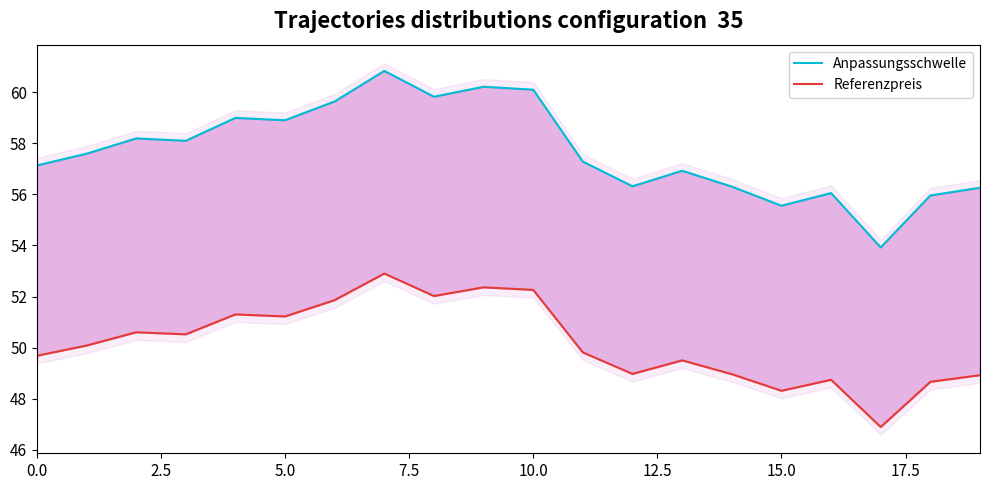

Which category has the lowest value across all series?

17